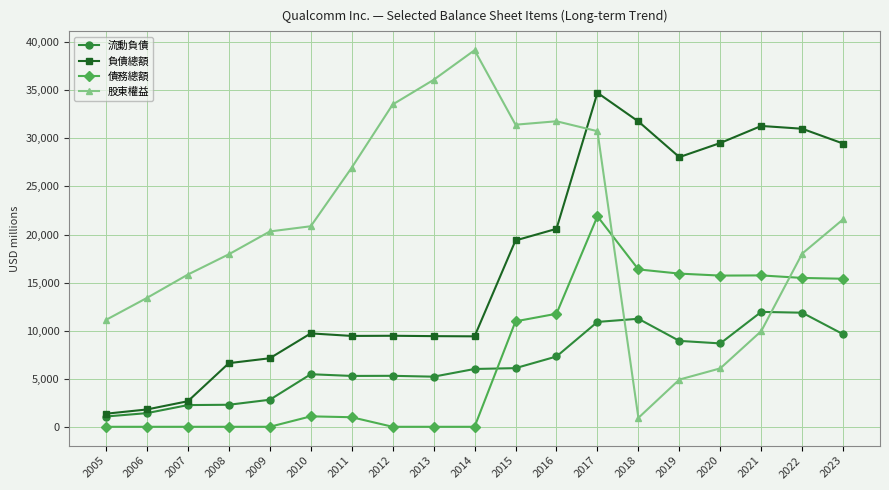

List the series in order of their peak value, lowest first.

流動負債, 債務總額, 負債總額, 股東權益